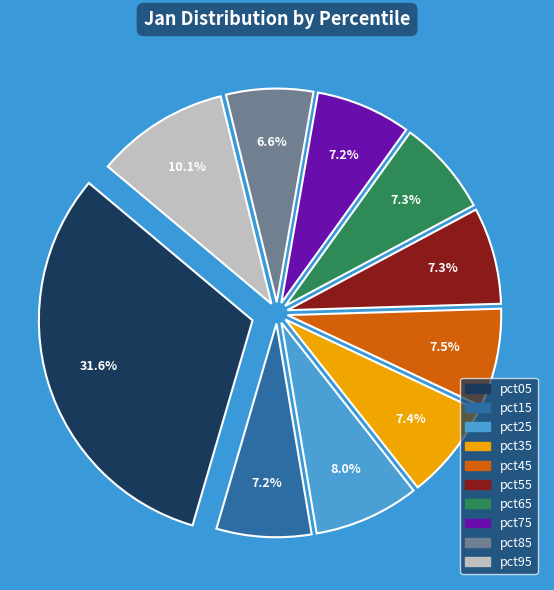

Is pct15 the majority of the pie?

No